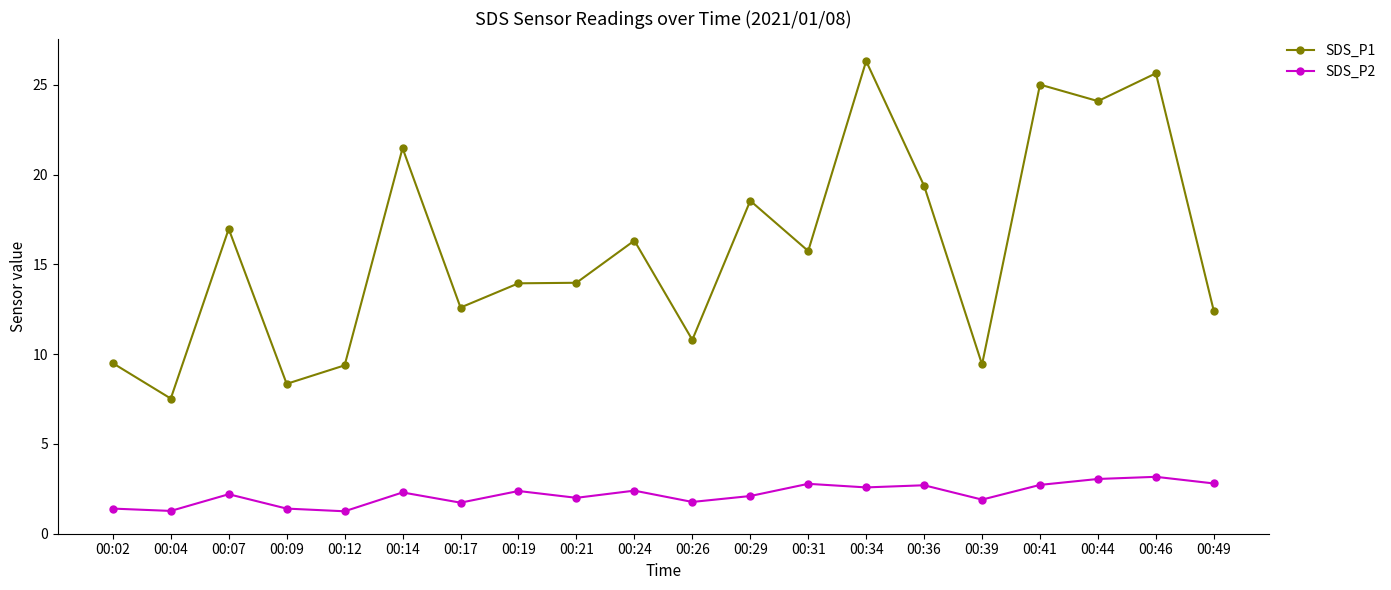

What is the sum of the SDS_P2 values at 00:07 and 00:14?

4.5